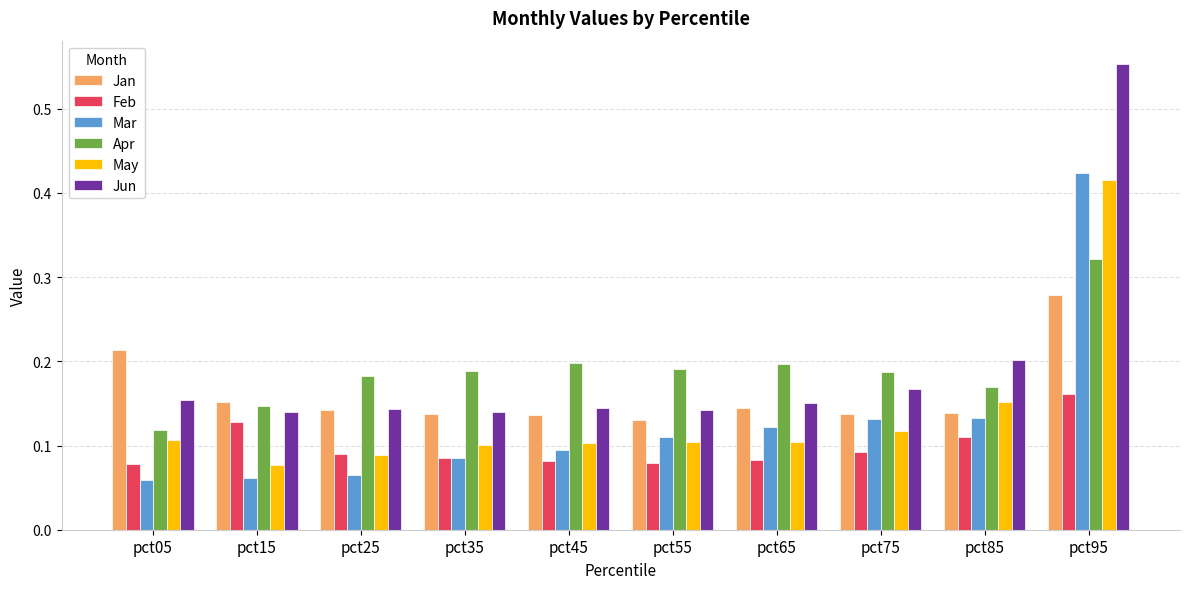

Are the bars horizontal?

No